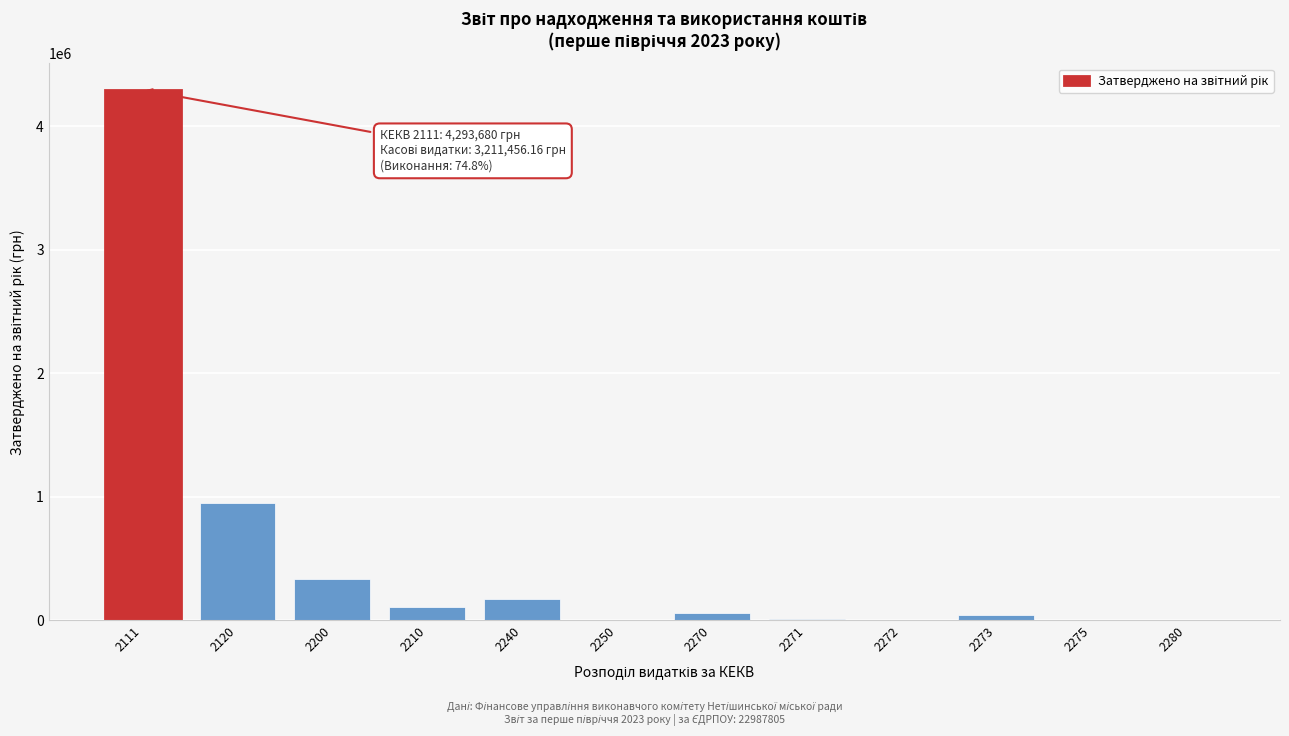

What is the greatest value displayed?

4293680